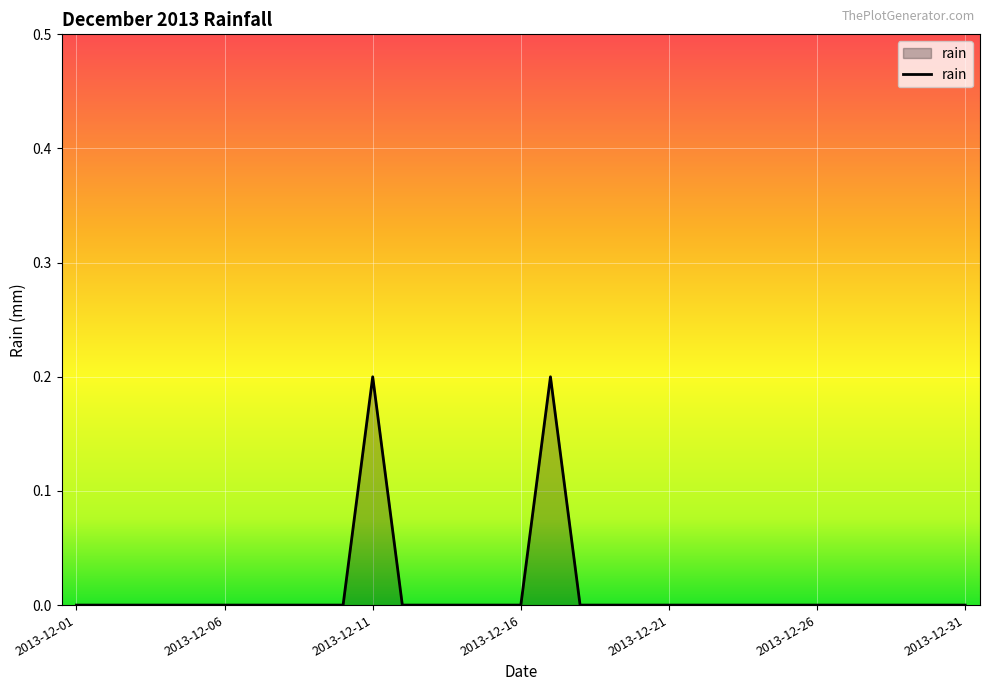

Does the chart have visible grid lines?

Yes